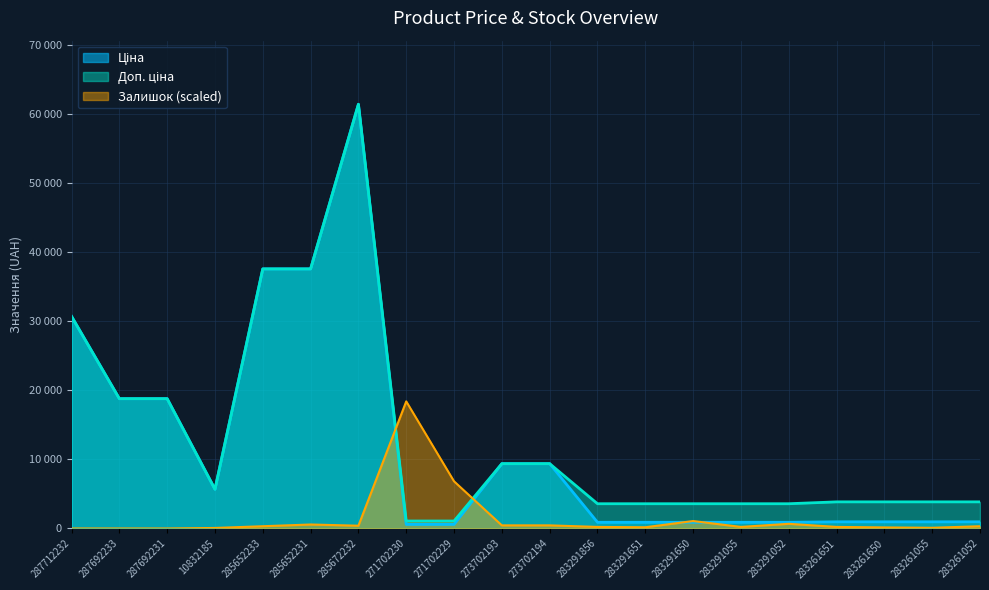

At which category does Ціна reach its first local valley?

10832185